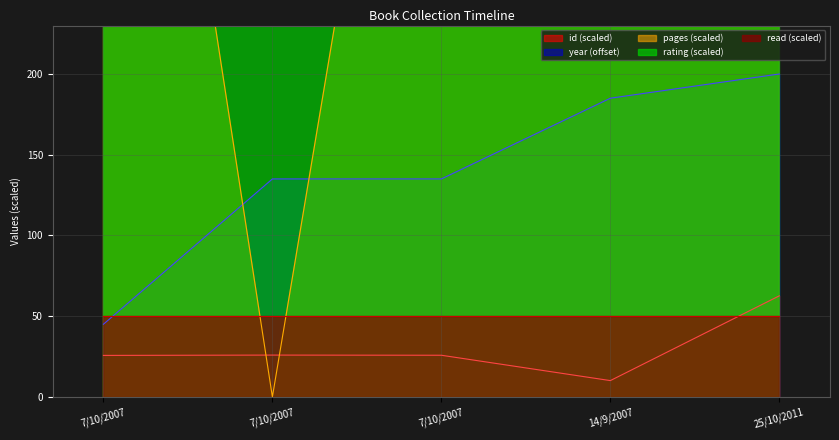

Is the value of id at 7/10/2007 greater than the value of pages at 7/10/2007?

No